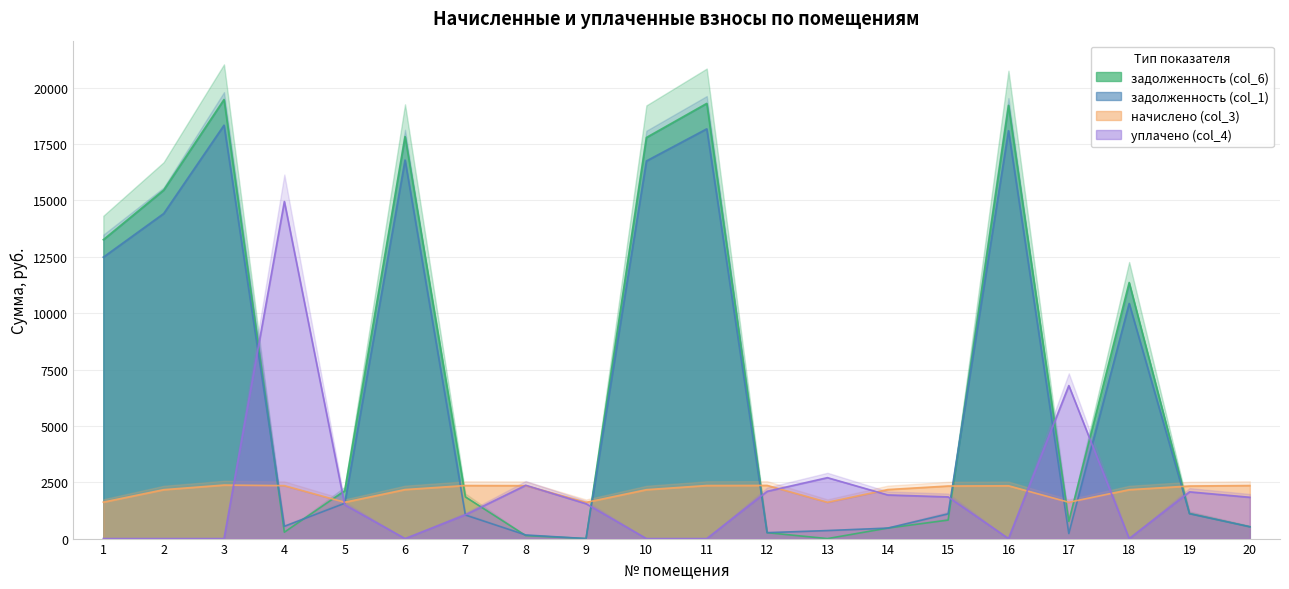

Rank the series by their maximum value, from lowest to highest.

начислено (col_3), уплачено (col_4), задолженность (col_1), задолженность (col_6)